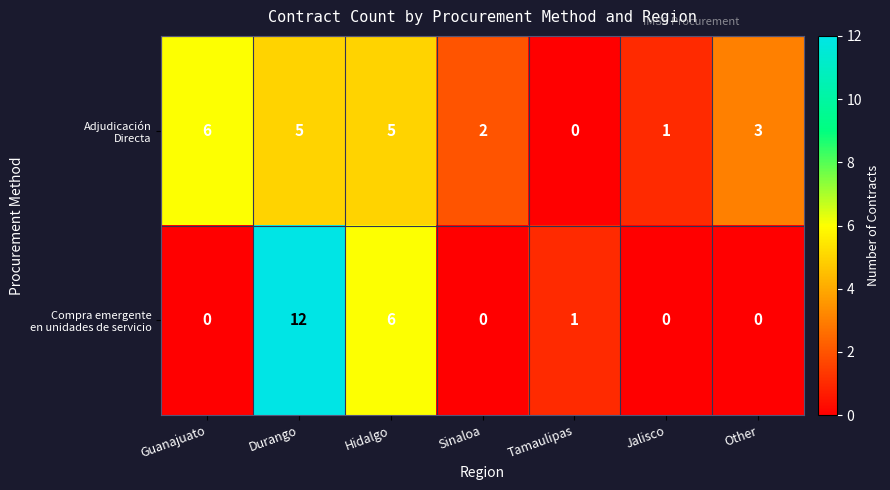

What is the spread (max minus min) of values at Other?

3